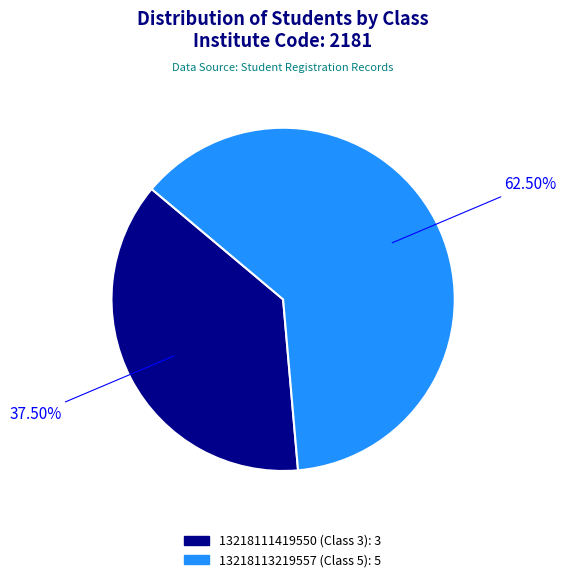

True or false: 13218113219557 (Class 5) accounts for 69% of the total.

False